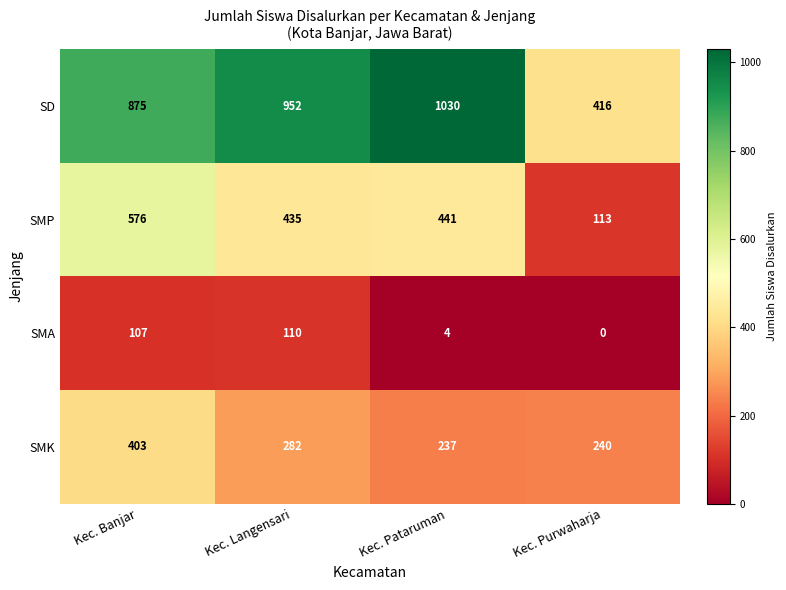

Reading left to right, list all the values displayed in this chart.

SD: Kec. Banjar=875	Kec. Langensari=952	Kec. Pataruman=1030	Kec. Purwaharja=416
SMP: Kec. Banjar=576	Kec. Langensari=435	Kec. Pataruman=441	Kec. Purwaharja=113
SMA: Kec. Banjar=107	Kec. Langensari=110	Kec. Pataruman=4	Kec. Purwaharja=0
SMK: Kec. Banjar=403	Kec. Langensari=282	Kec. Pataruman=237	Kec. Purwaharja=240